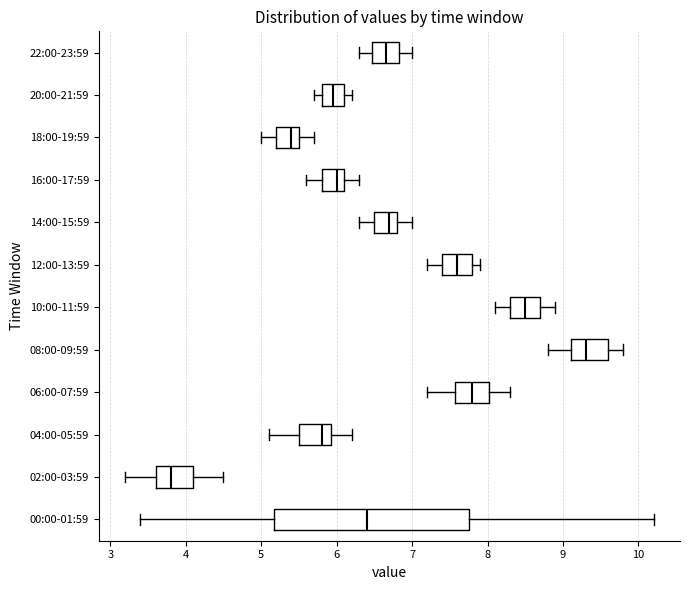

Comparing the boxes themselves (not the whiskers), which one is the widest?

00:00-01:59